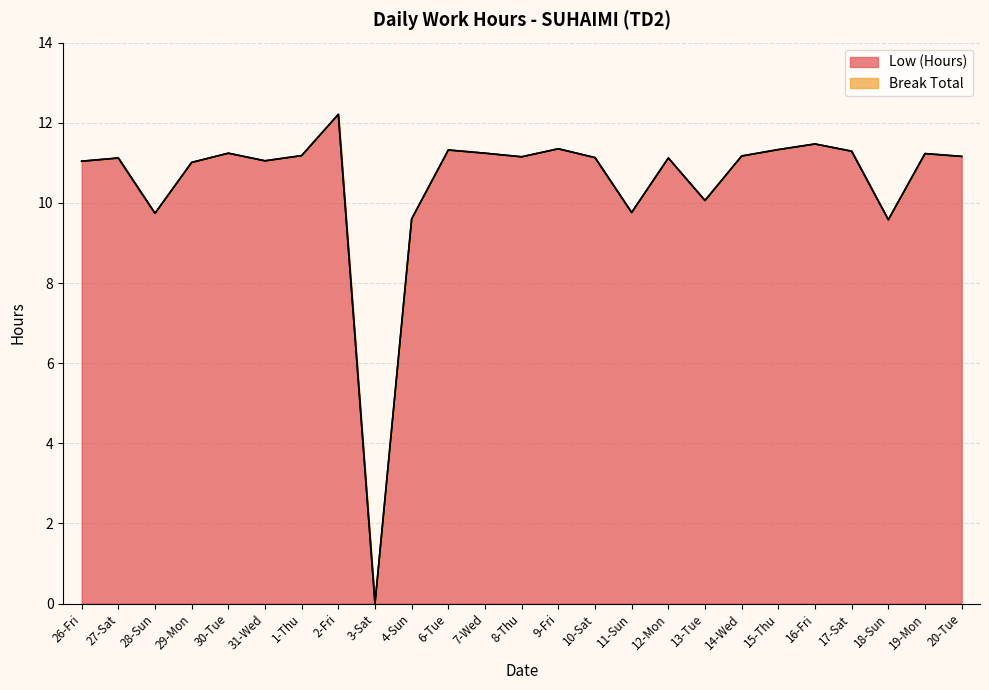

Does the chart display data point markers on the line(s)?

No